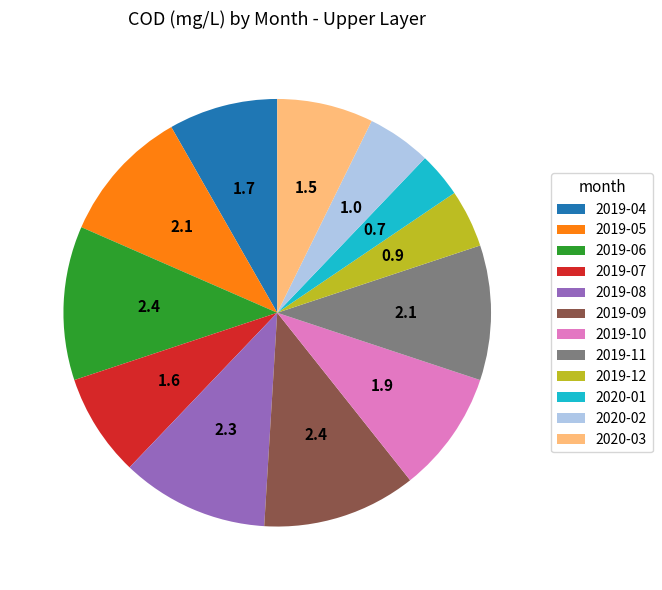

Which slice is the smallest?

2020-01